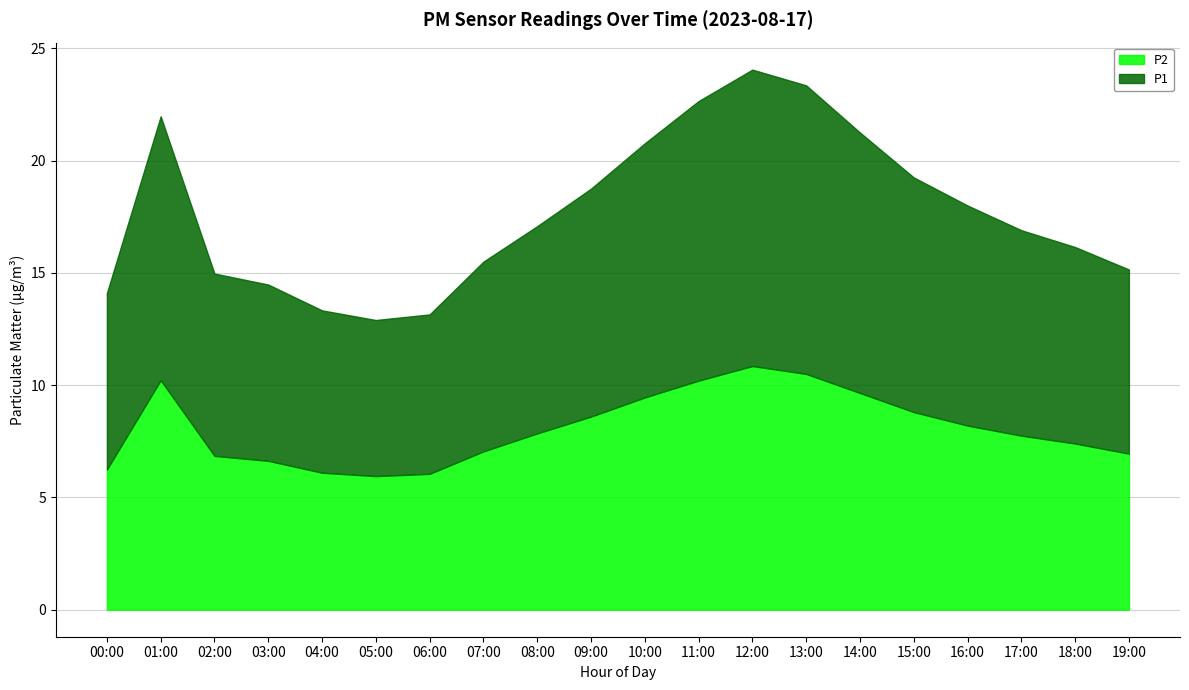

At which label is P2 closest to 8?

08:00